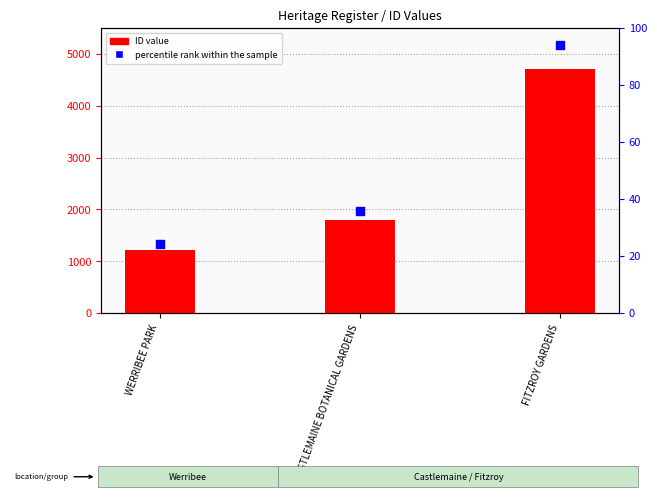

What are all the series names shown in the legend?

ID value, percentile rank within the sample